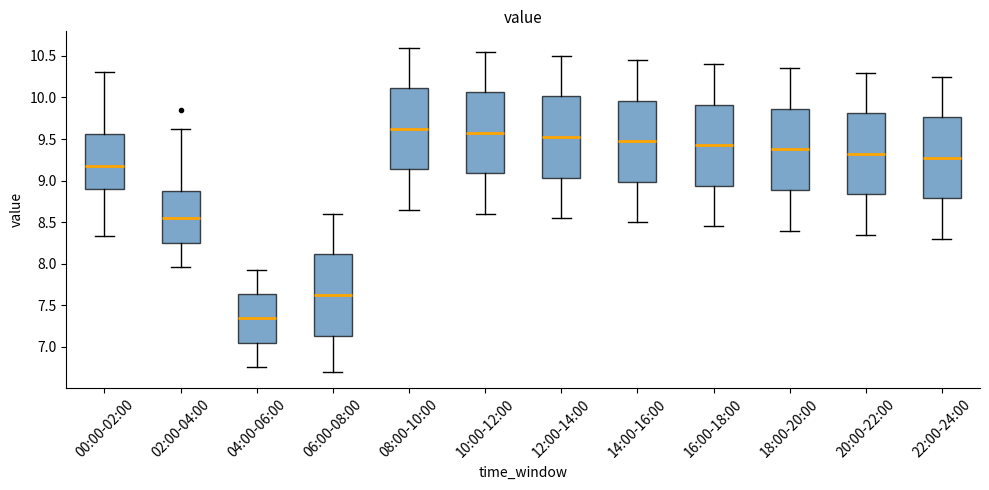

Reading left to right, transcribe this box plot: for each box, give where its median line is, the range the box spans, and where its two whiskers end, as read against the y-axis. The values are not printed on the chart, so give them approximately, as read against the axis.

00:00-02:00: median 9.15, box 8.90 to 9.55, whiskers 8.35 to 10.30
02:00-04:00: median 8.55, box 8.25 to 8.90, whiskers 7.95 to 9.60
04:00-06:00: median 7.35, box 7.05 to 7.65, whiskers 6.75 to 7.95
06:00-08:00: median 7.65, box 7.15 to 8.10, whiskers 6.70 to 8.60
08:00-10:00: median 9.65, box 9.15 to 10.10, whiskers 8.65 to 10.60
10:00-12:00: median 9.60, box 9.10 to 10.05, whiskers 8.60 to 10.55
12:00-14:00: median 9.55, box 9.05 to 10.00, whiskers 8.55 to 10.50
14:00-16:00: median 9.50, box 9.00 to 9.95, whiskers 8.50 to 10.45
16:00-18:00: median 9.45, box 8.95 to 9.90, whiskers 8.45 to 10.40
18:00-20:00: median 9.40, box 8.90 to 9.85, whiskers 8.40 to 10.35
20:00-22:00: median 9.35, box 8.85 to 9.80, whiskers 8.35 to 10.30
22:00-24:00: median 9.30, box 8.80 to 9.75, whiskers 8.30 to 10.25